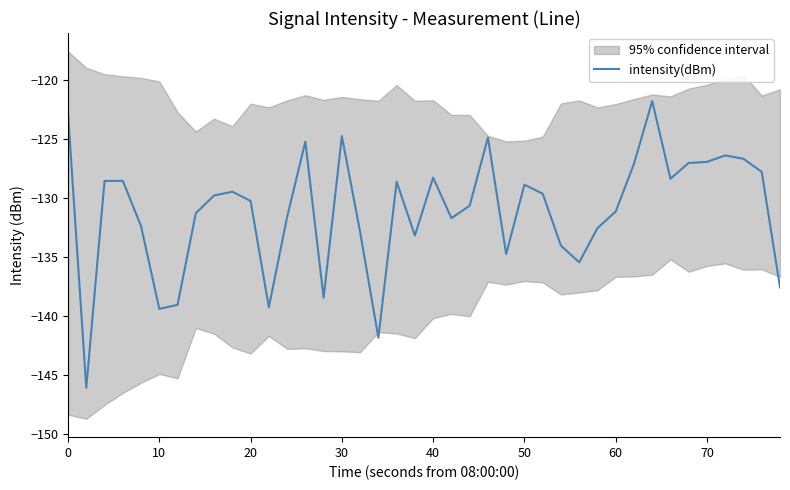

What is the minimum value for intensity(dBm)?

-146.1